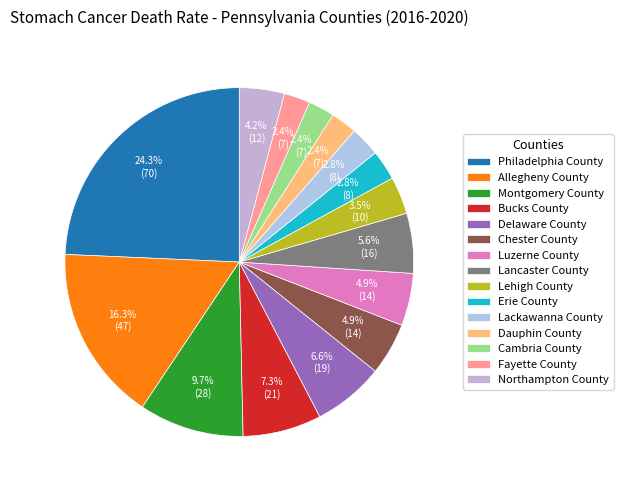

What is the change in value from Philadelphia County to Northampton County?

-58